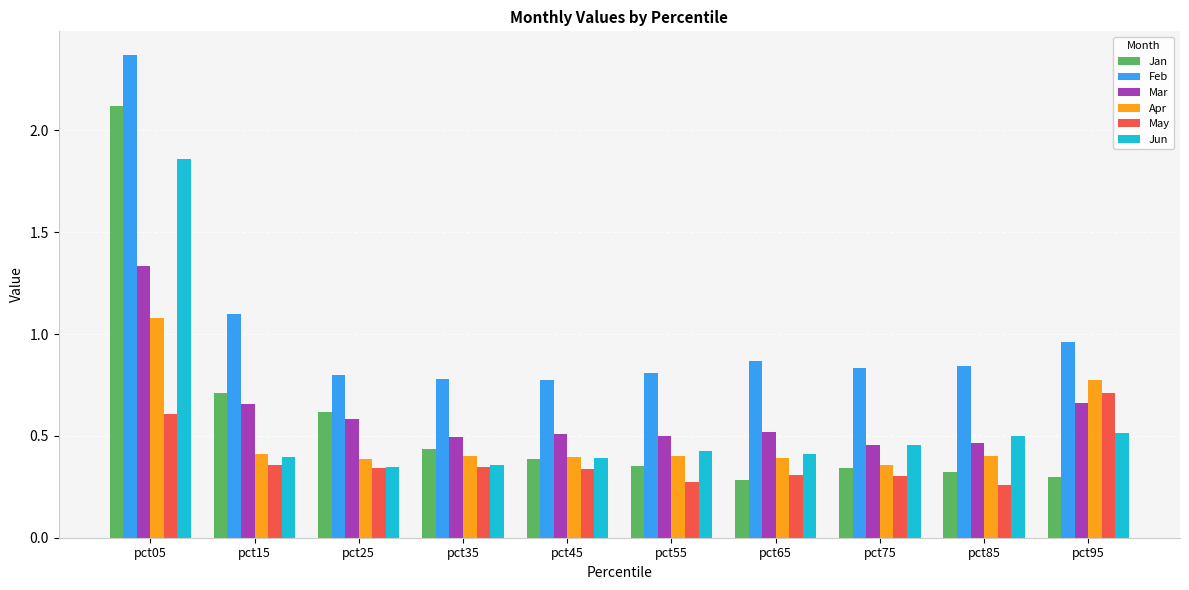

Which series has the largest total across all categories?

Feb